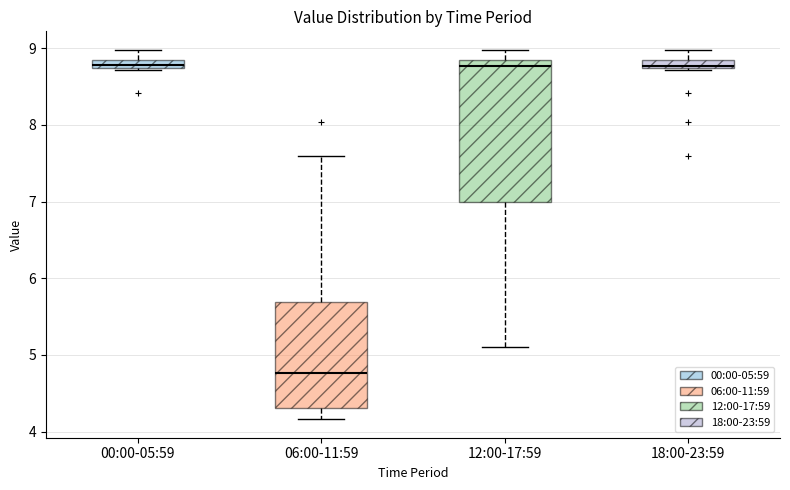

Where is the upper edge of the box for 18:00-23:59 on the y-axis? The values are not printed on the chart, so give them approximately, as read against the axis.

8.8